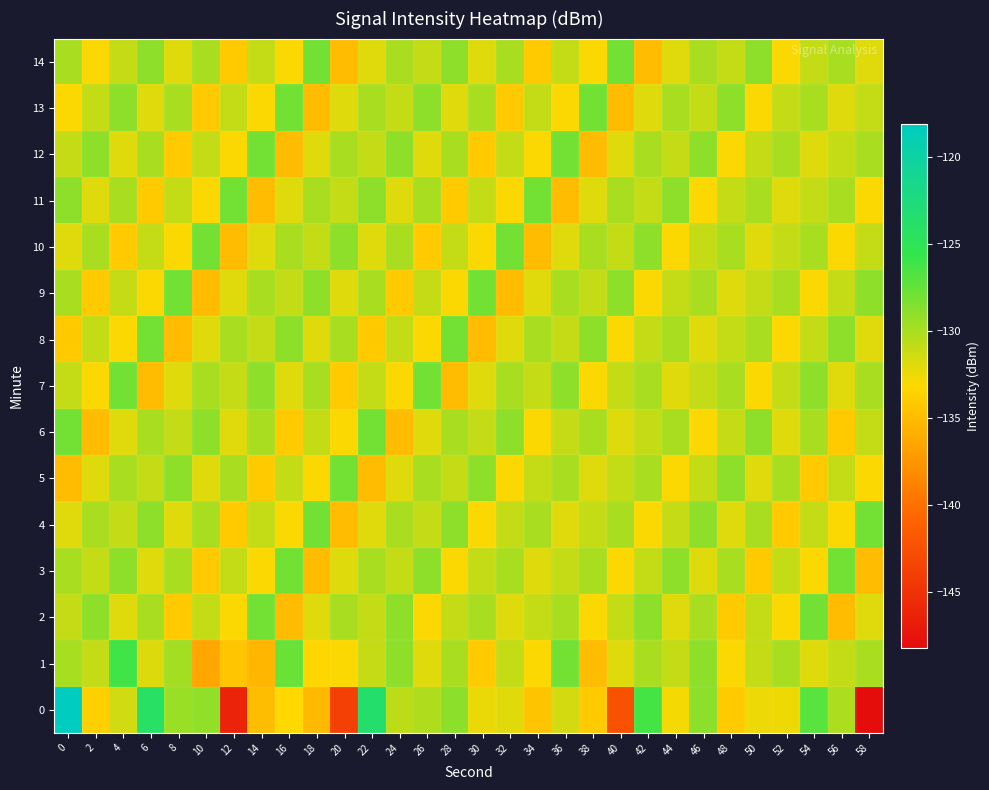

Rank the series by their maximum value, from highest to lowest.

0, 1, 2, 3, 4, 5, 6, 7, 8, 9, 10, 11, 12, 13, 14